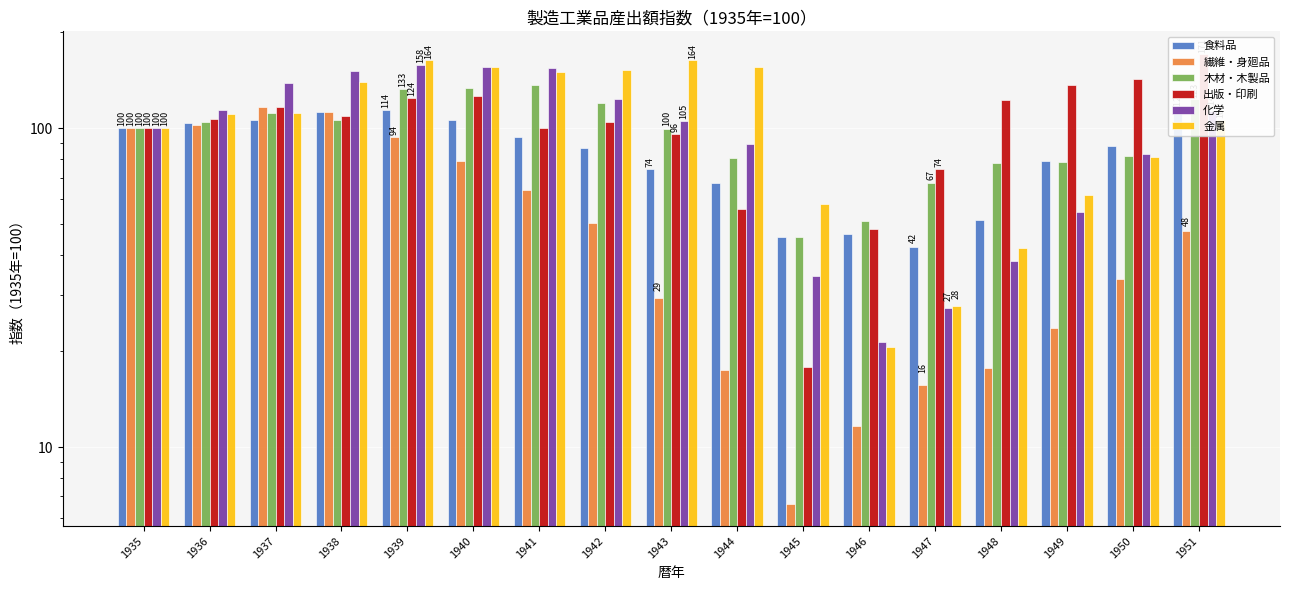

Where does the 出版・印刷 series first go above 106?

1936